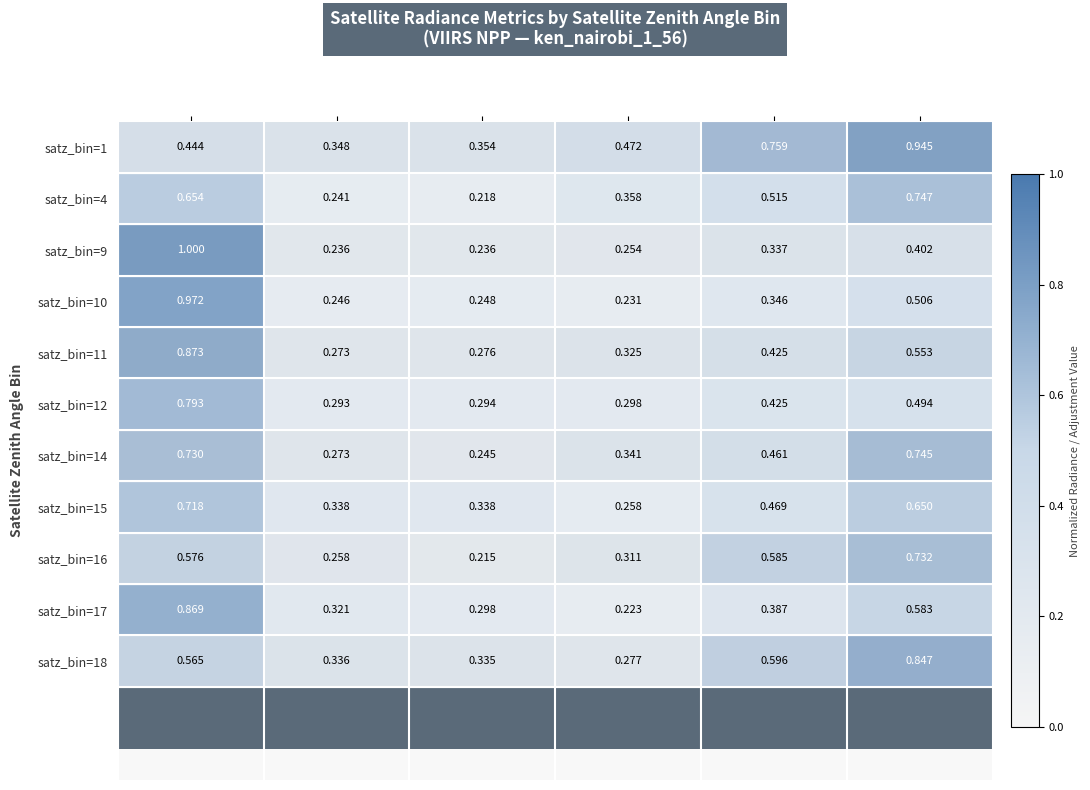

List the series in order of their peak value, lowest first.

satz_bin=15, satz_bin=16, satz_bin=14, satz_bin=4, satz_bin=12, satz_bin=18, satz_bin=17, satz_bin=11, satz_bin=1, satz_bin=10, satz_bin=9